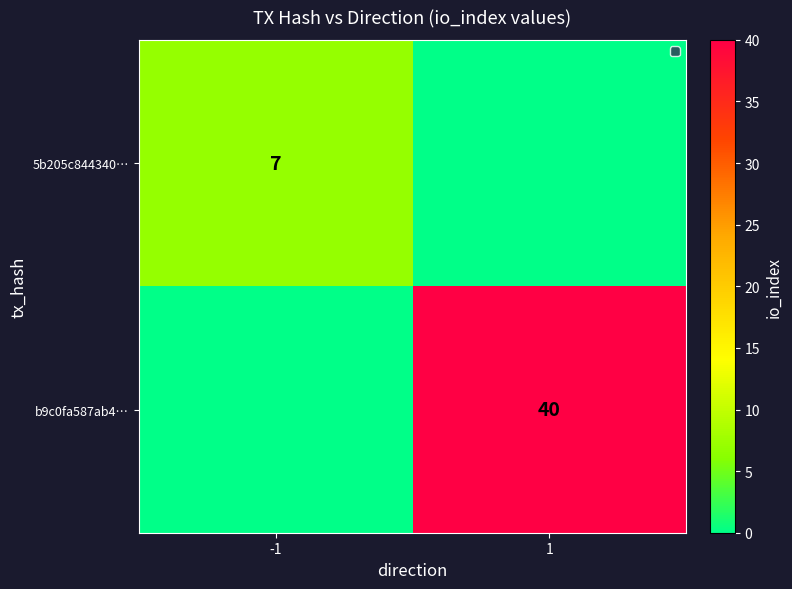

The value of 5b205c844340… at -1 is 7. True or false?

True